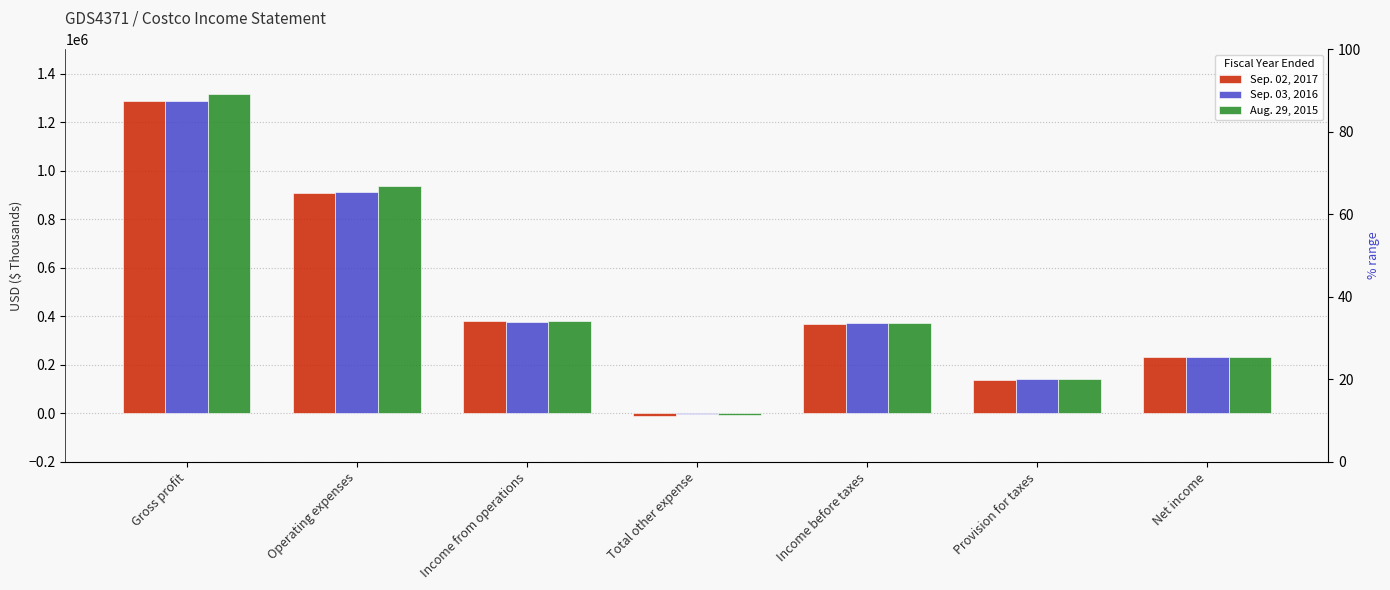

How many bars are there in total?

21